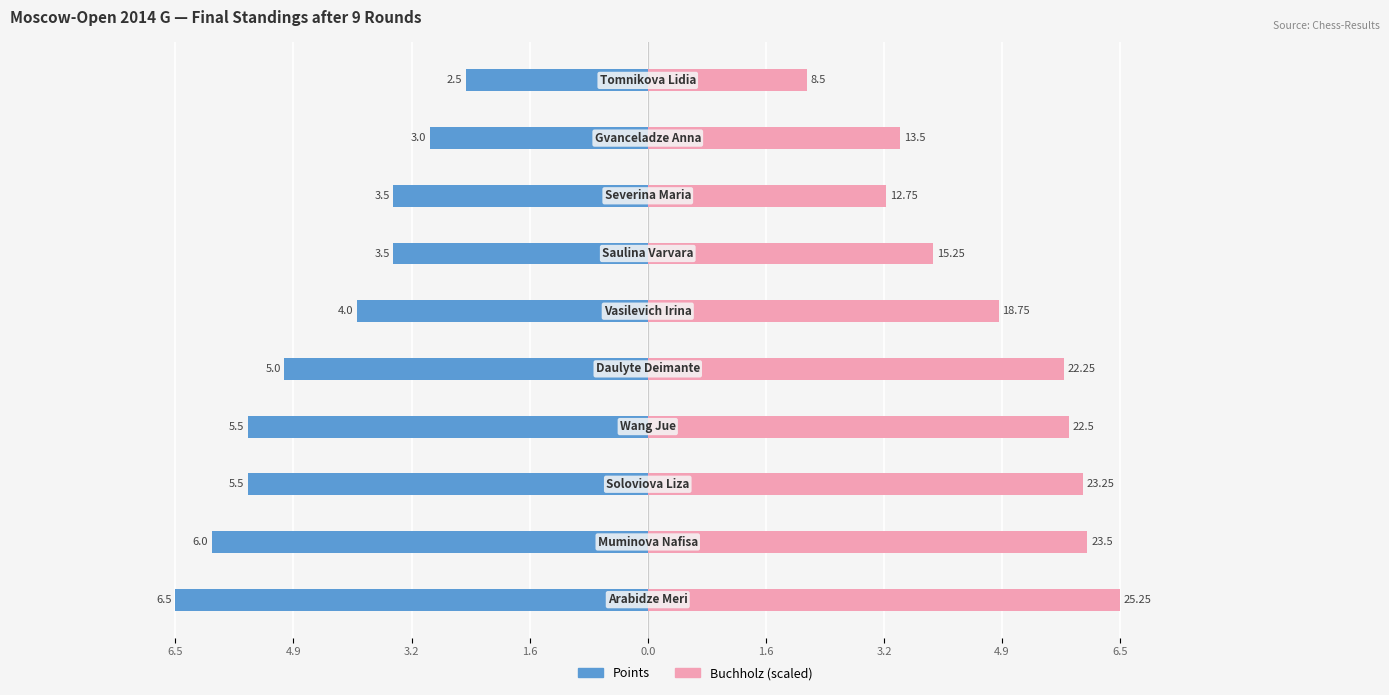

What is the average value of the Buchholz (scaled) series?

4.8